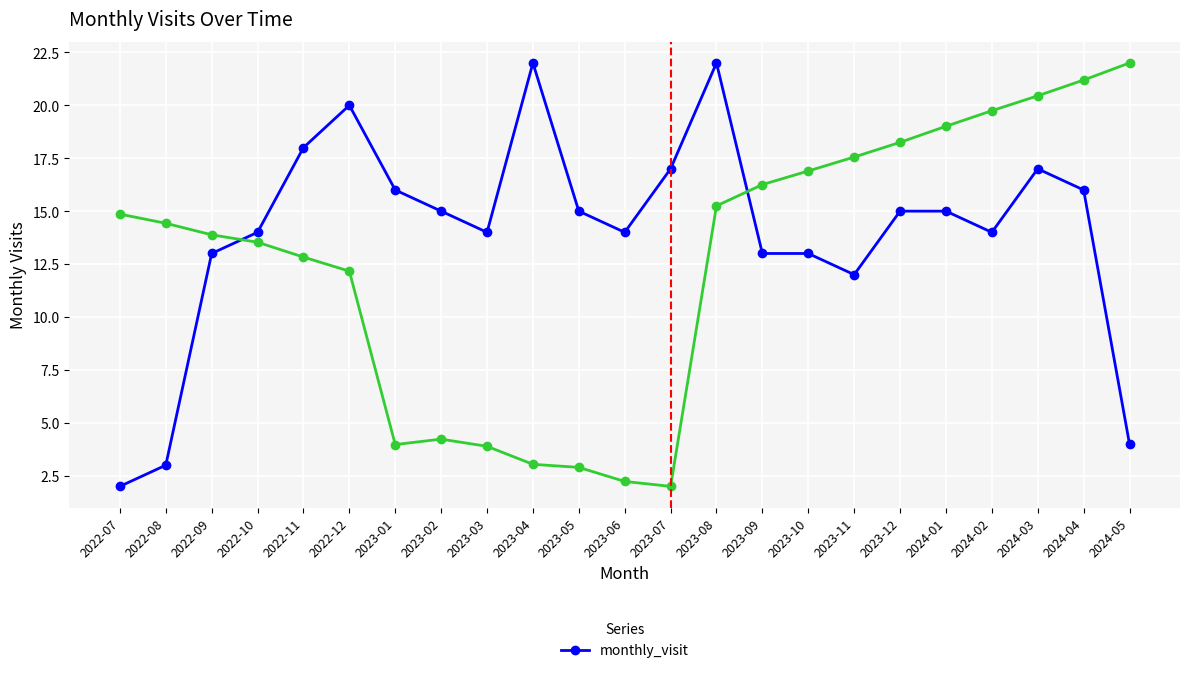

What is the greatest value displayed?

22